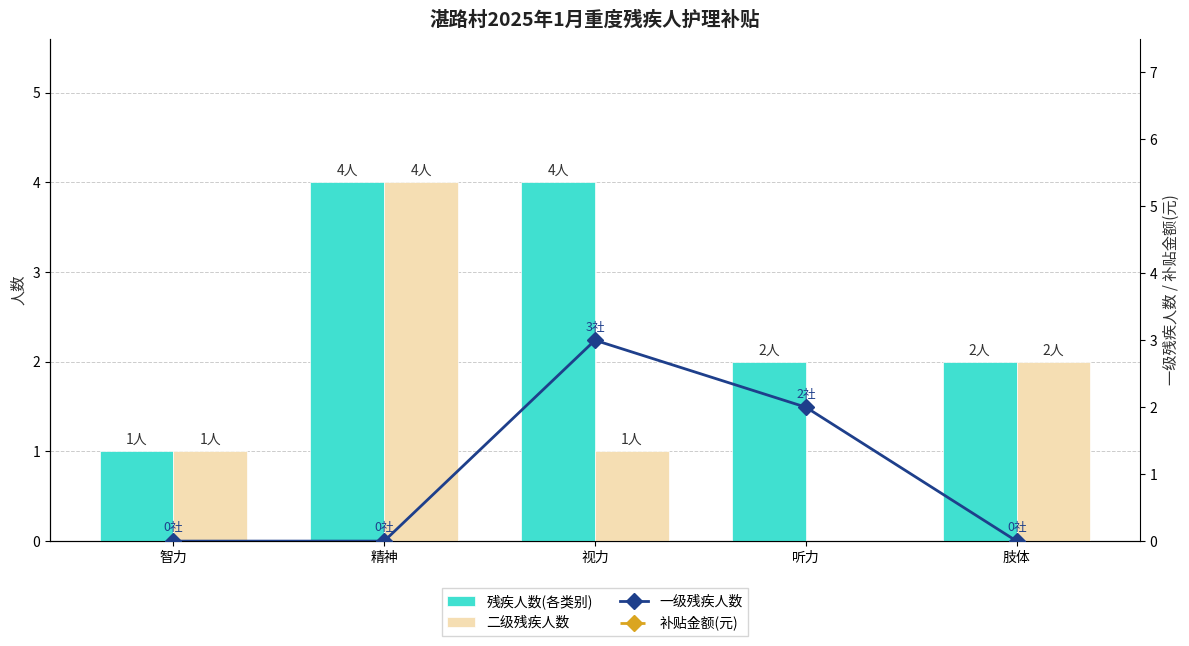

What is the maximum value for 残疾人数(各类别)?

4